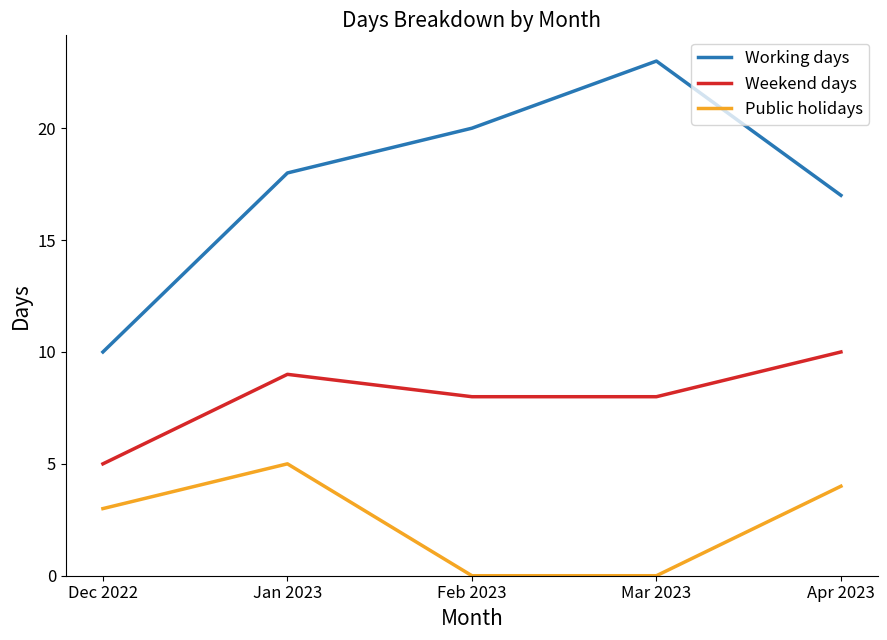

Is it true that Working days equals 9 at Feb 2023?

False